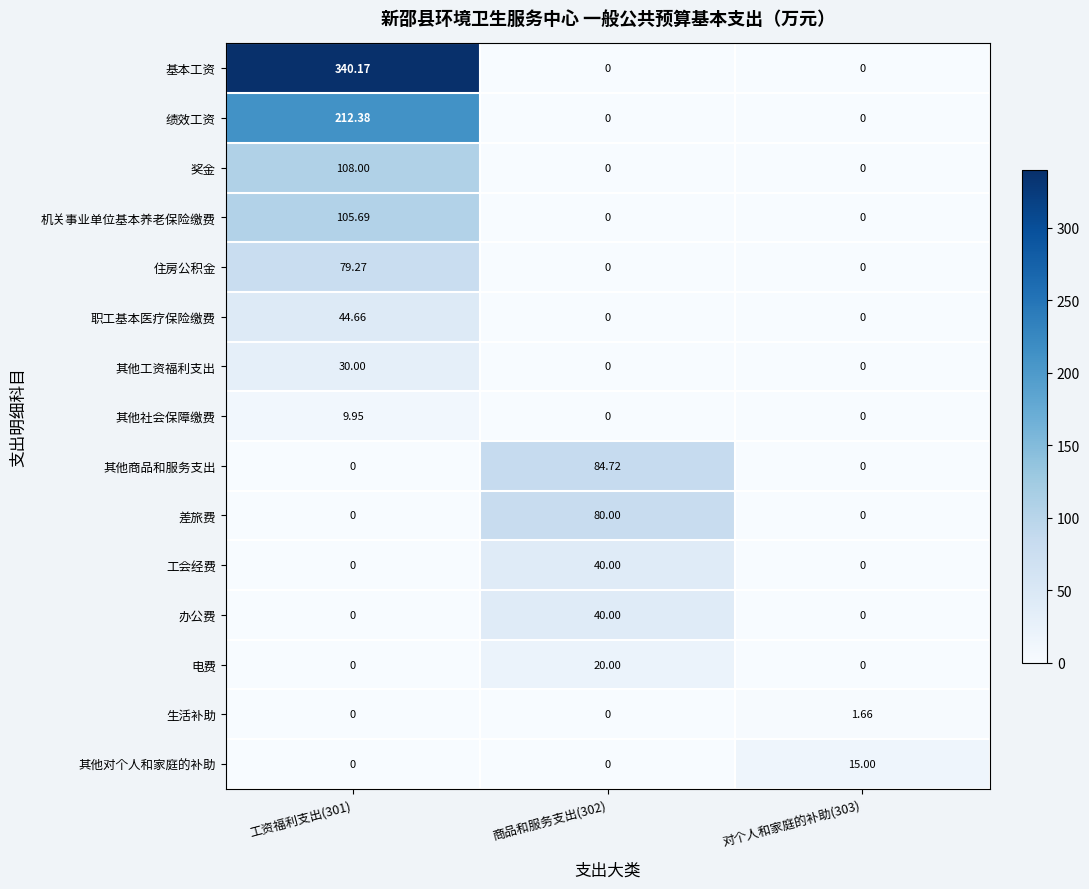

Which series has the largest total across all categories?

基本工资